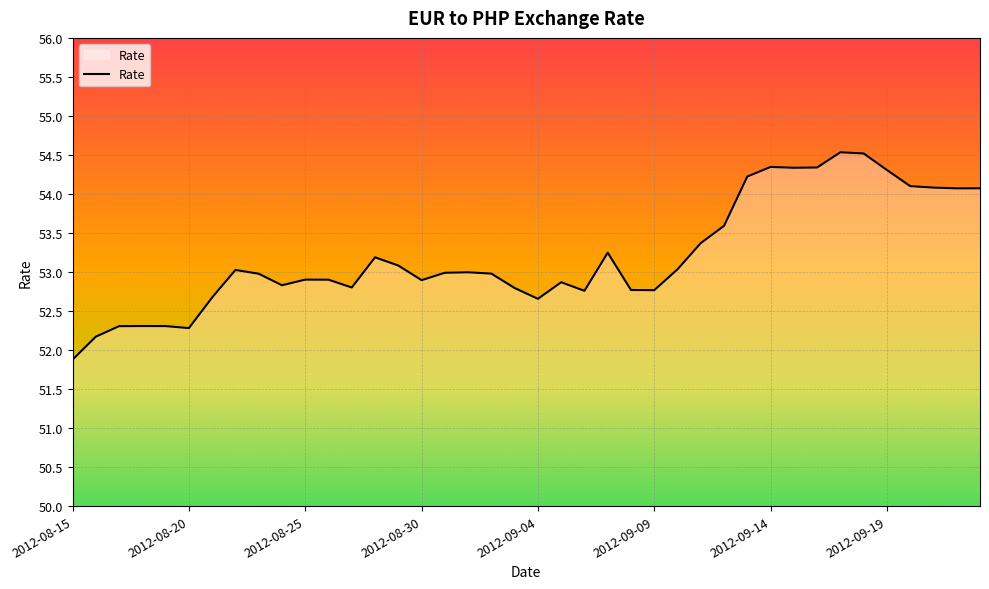

What is the greatest value displayed?

54.5